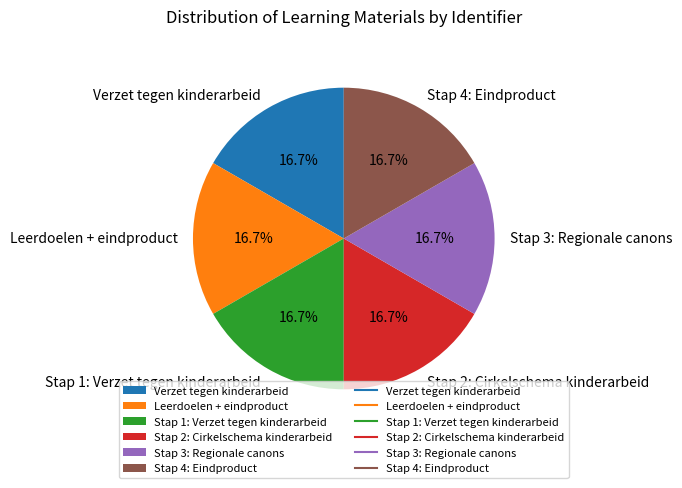

How many segments does this pie chart have?

6